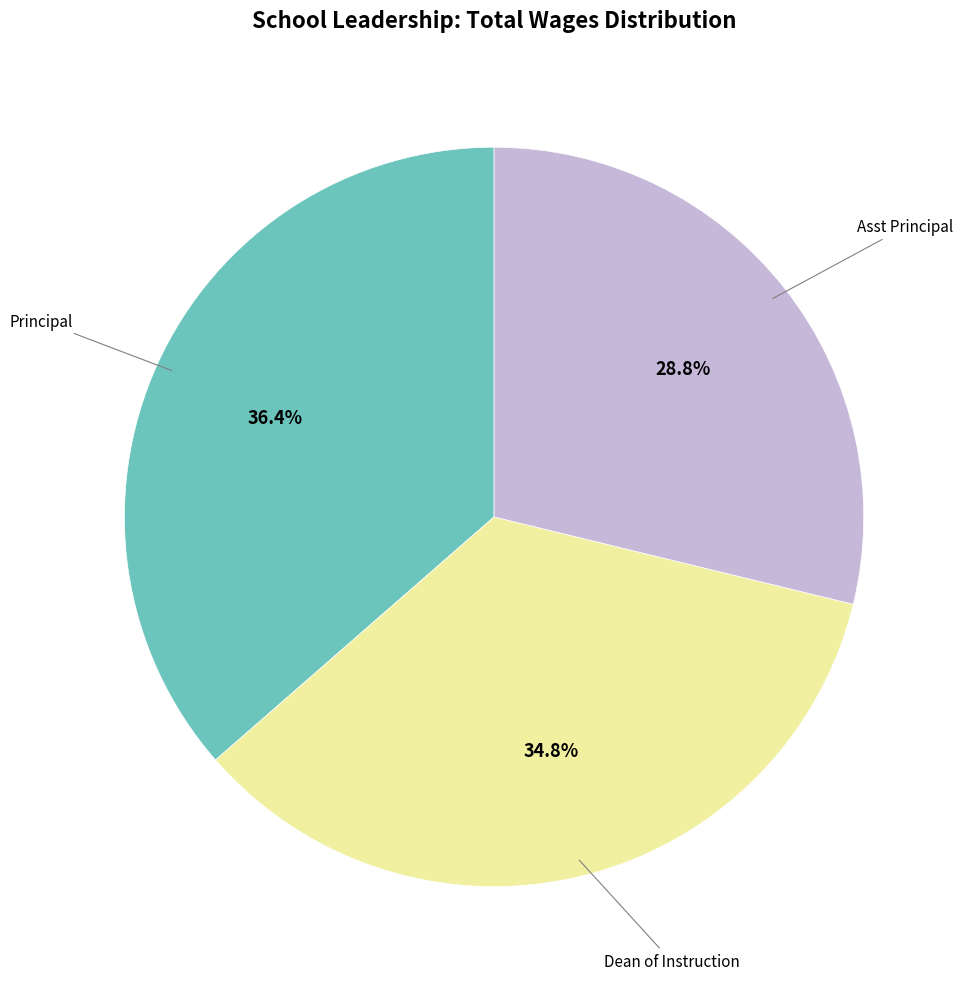

Is there any slice that represents more than half of the pie?

No